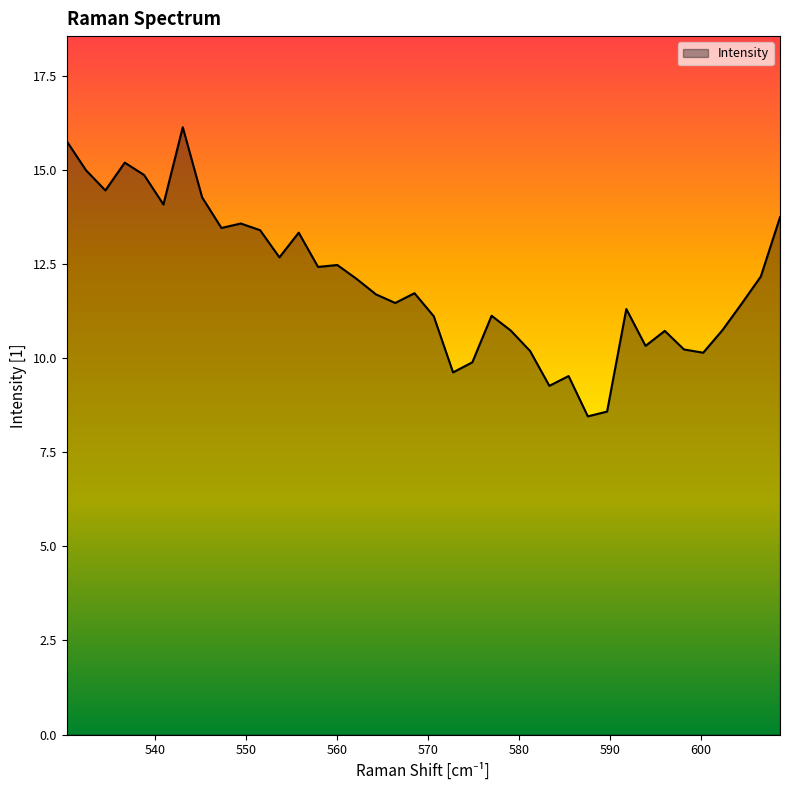

What is the difference between the maximum and second lowest values?

7.6